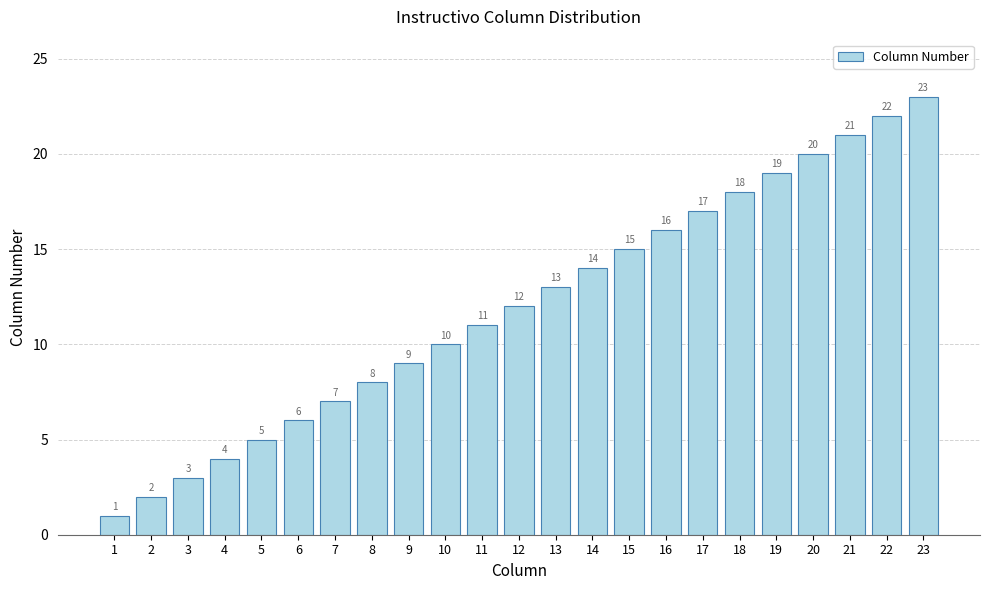

Does the chart contain any negative values?

No